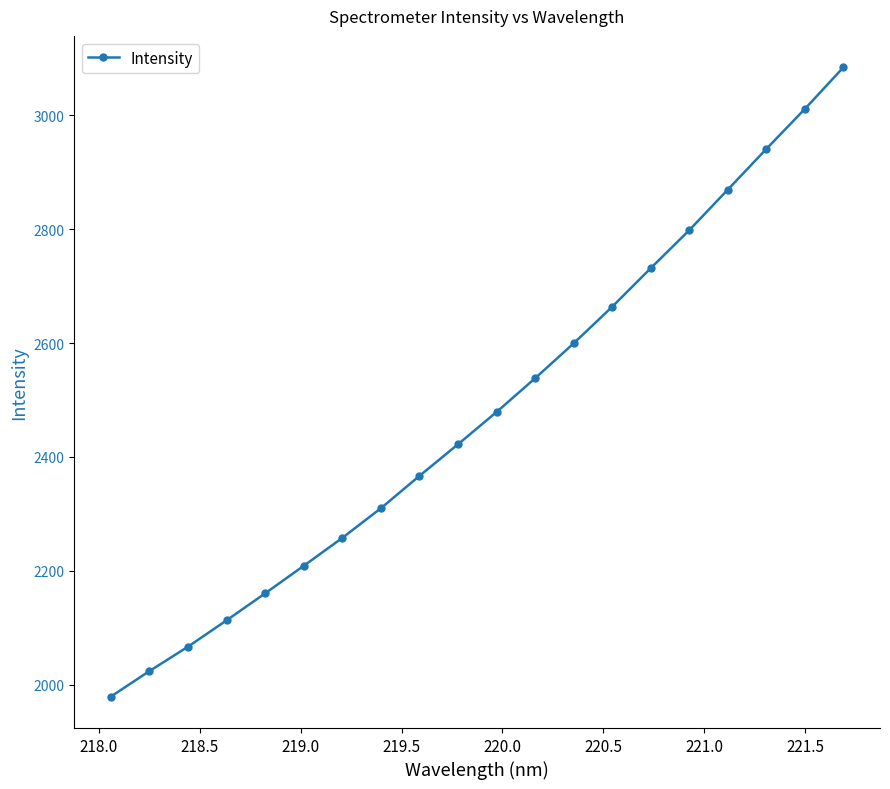

What is the difference between the maximum and minimum values?

1105.7